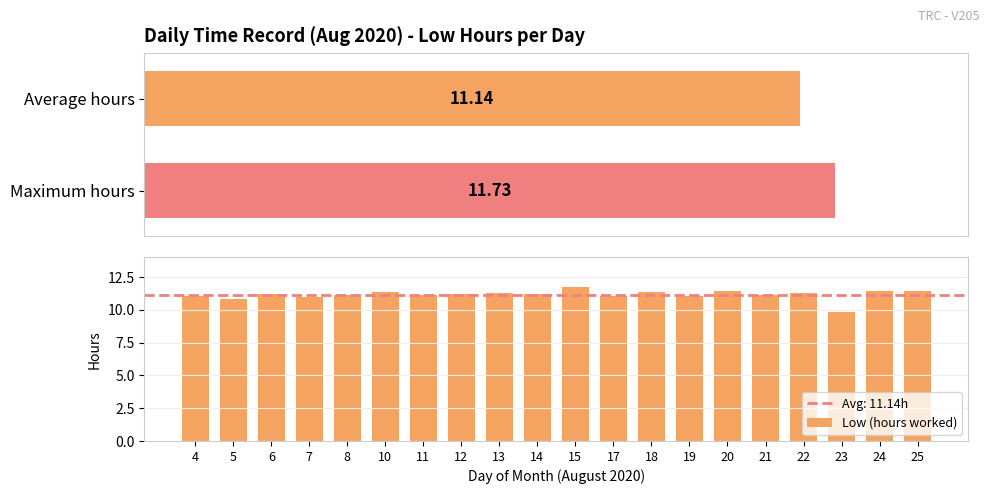

At which category does the chart reach its peak across all series?

15